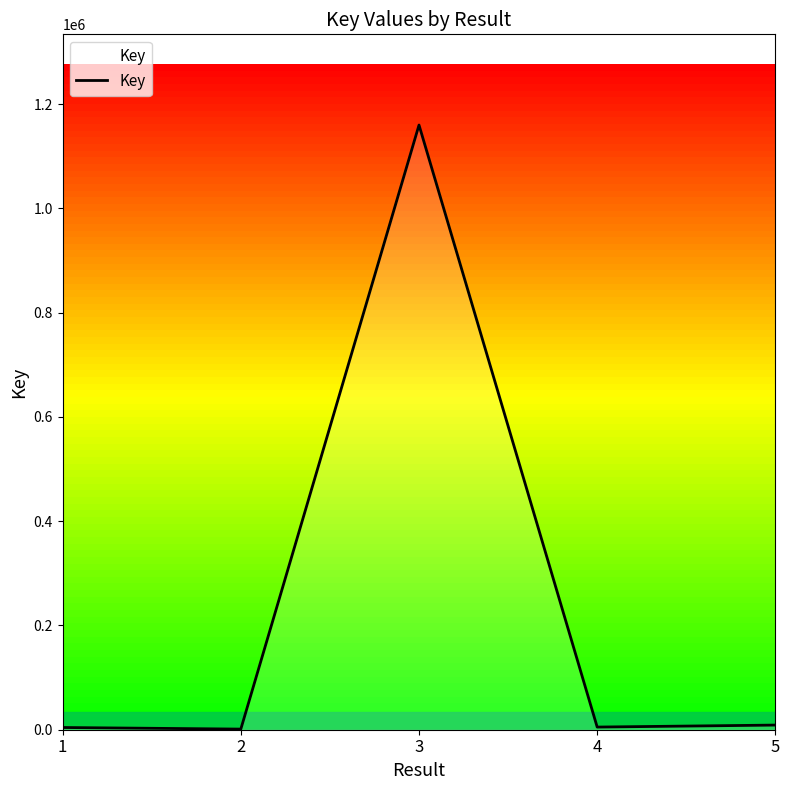

Count the number of data series in this chart.

1